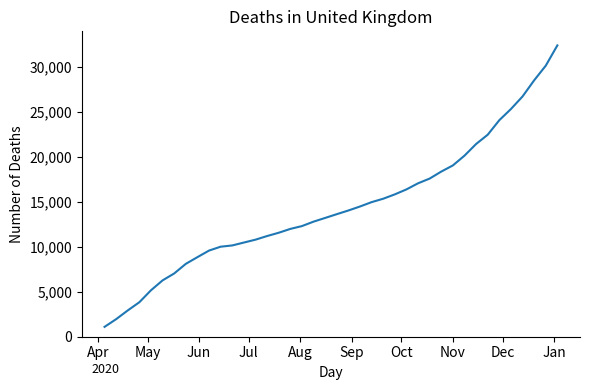

What is the maximum value shown in the chart?

32423